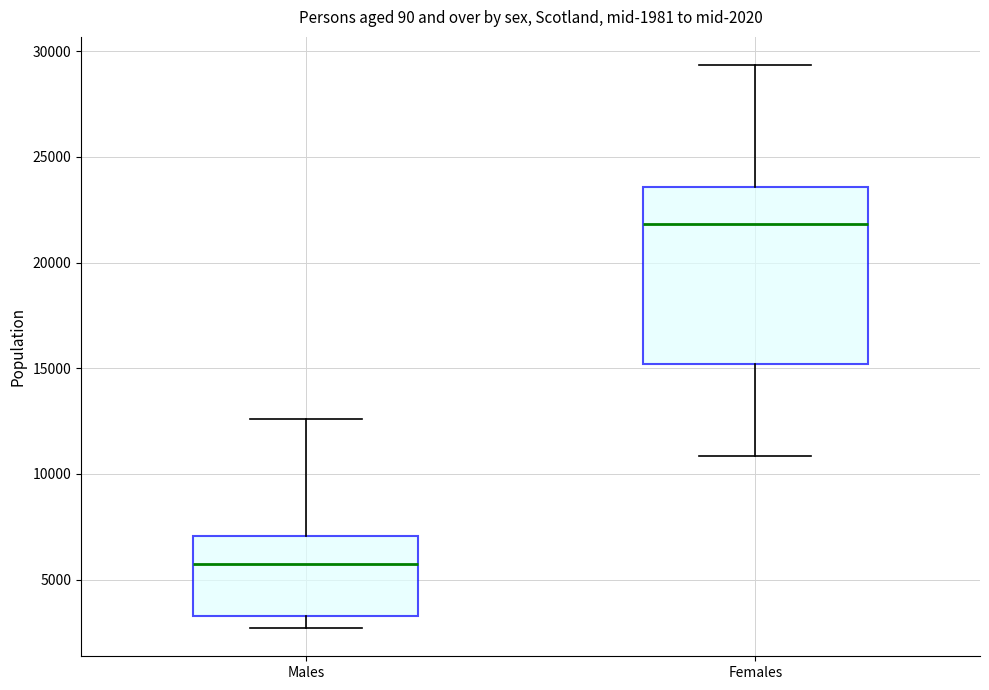

Which box has the highest median line?

Females